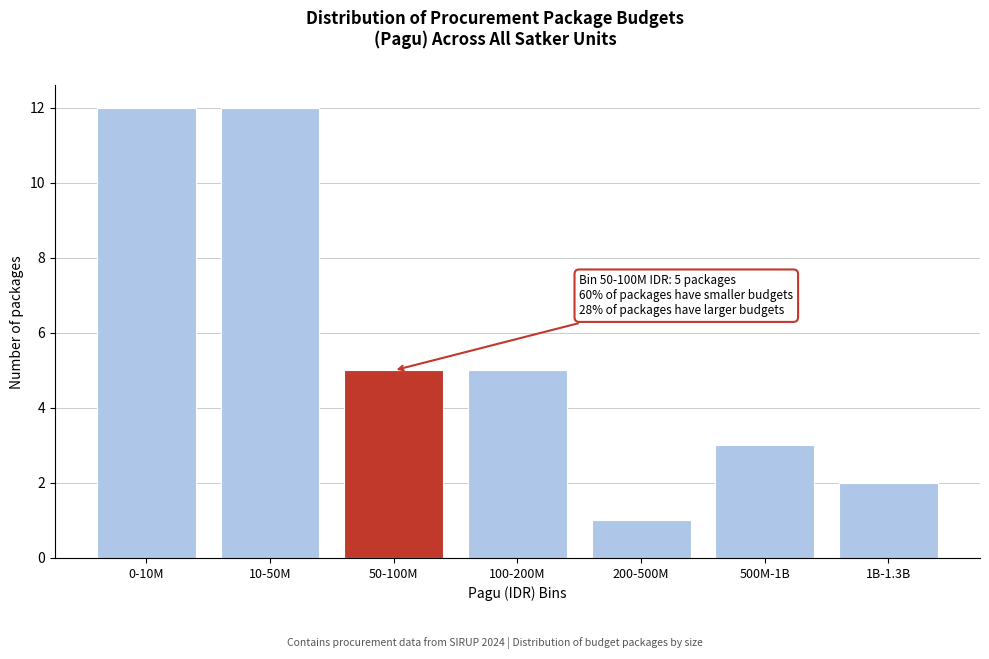

Reading left to right, list all the values displayed in this chart.

12	12	5	5	1	3	2